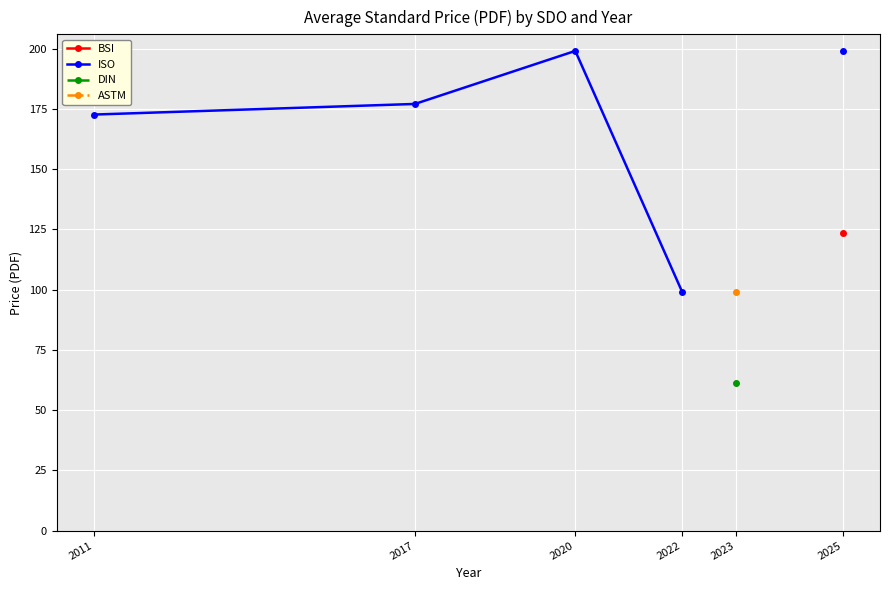

True or false: DIN and ISO cross at least once.

False